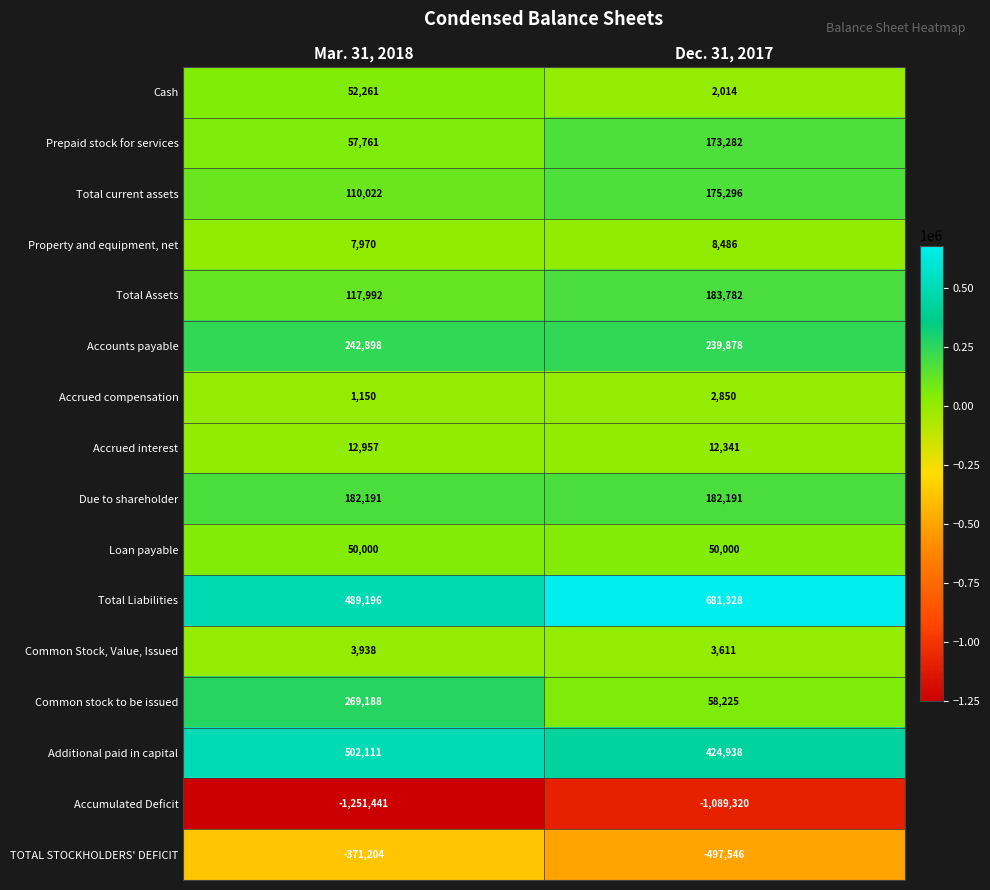

Rank the series by their maximum value, from lowest to highest.

Accumulated Deficit, TOTAL STOCKHOLDERS' DEFICIT, Accrued compensation, Common Stock, Value, Issued, Property and equipment, net, Accrued interest, Loan payable, Cash, Prepaid stock for services, Total current assets, Due to shareholder, Total Assets, Accounts payable, Common stock to be issued, Additional paid in capital, Total Liabilities